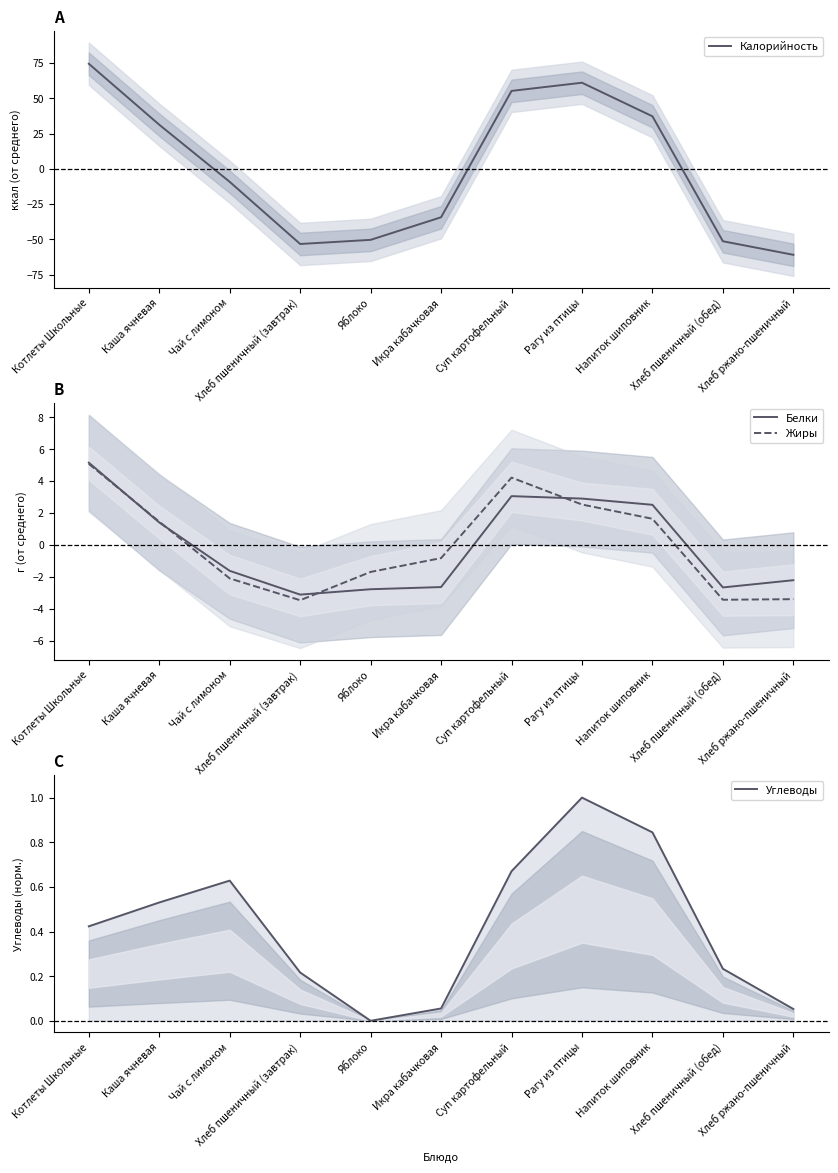

Where does the Калорийность series first go above -9?

Котлеты Школьные